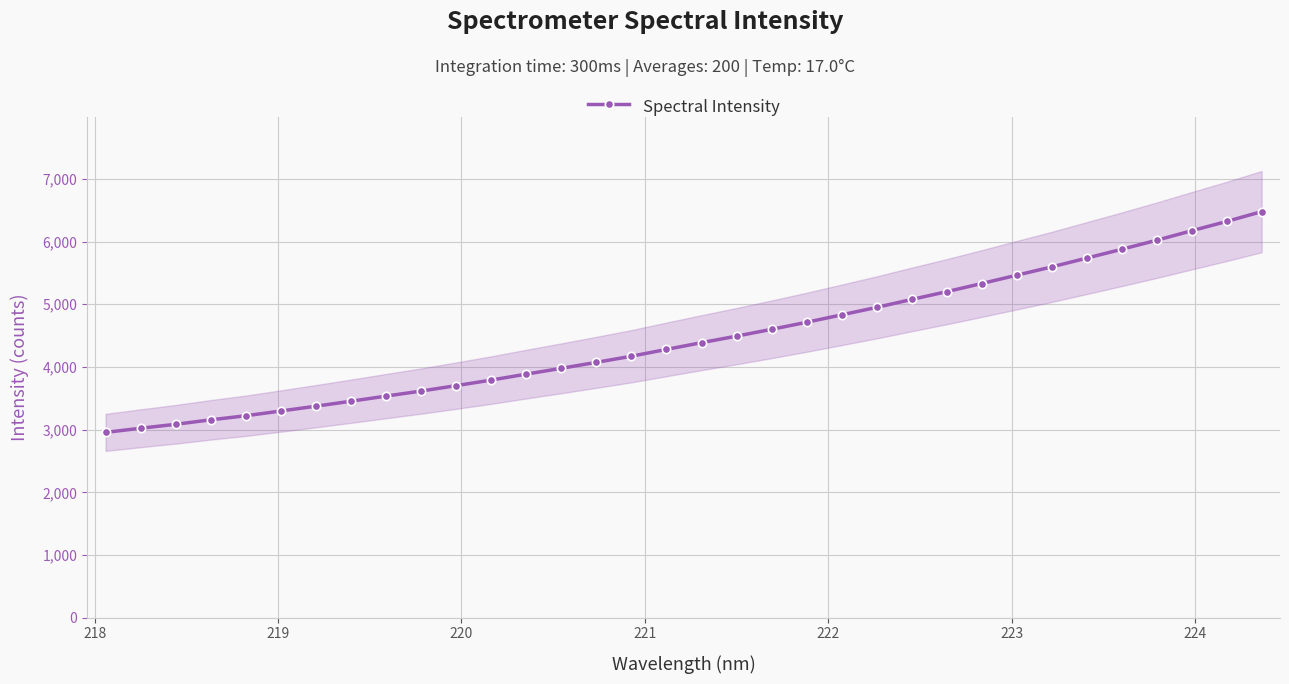

What is the minimum value for Spectral Intensity?

2955.8